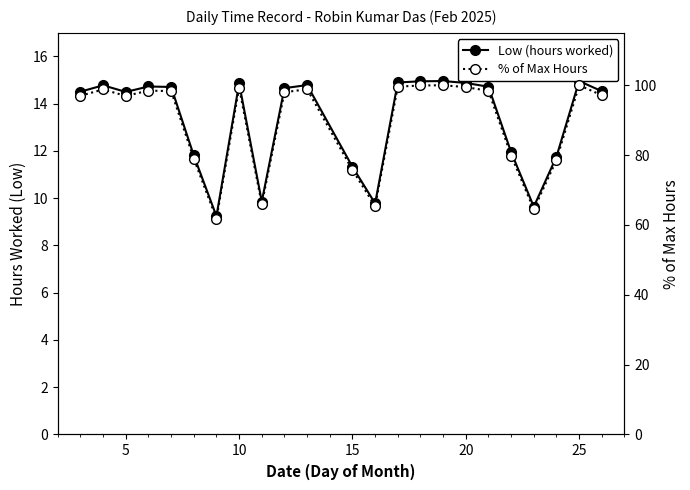

True or false: % of Max Hours has a value of 24.5 at 5.

False